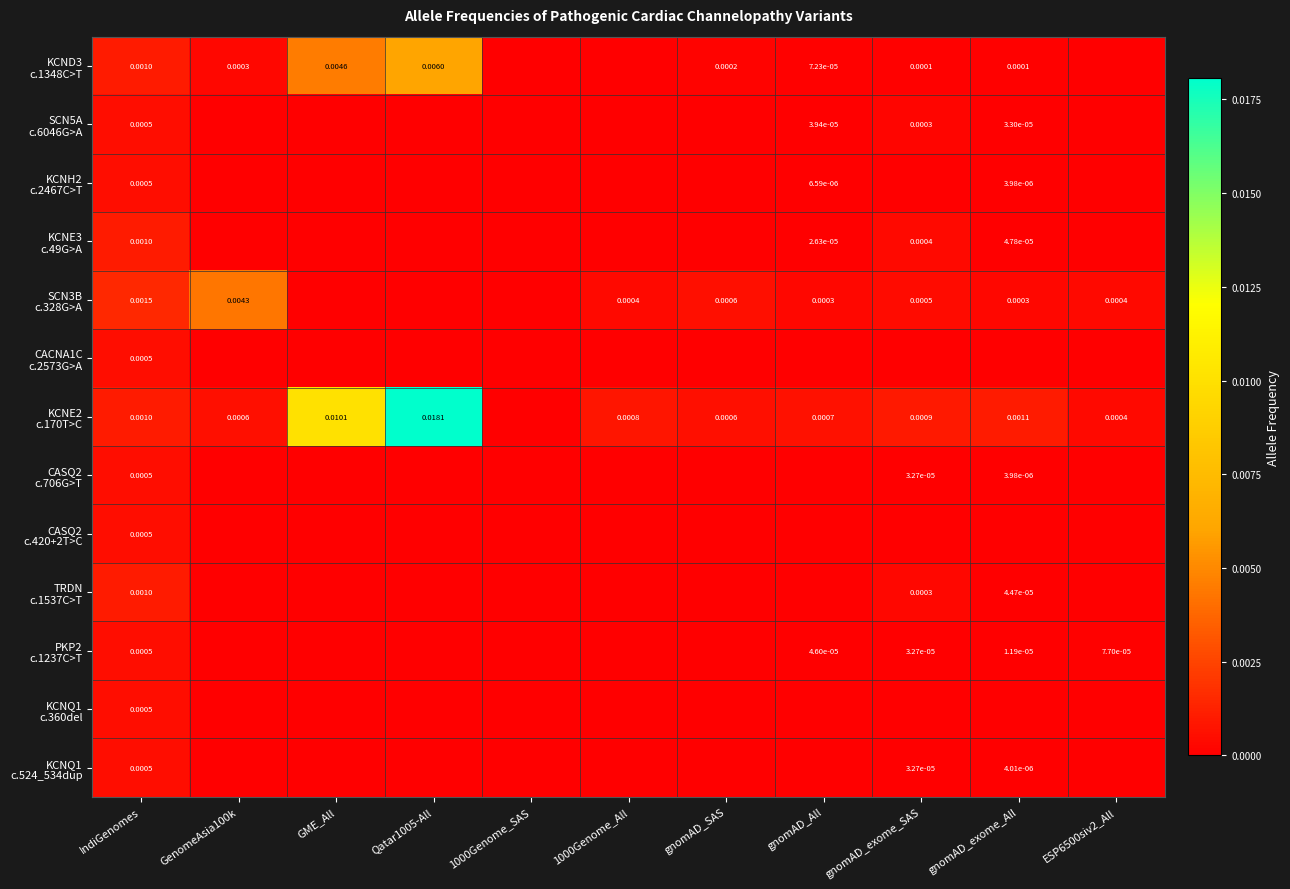

How many positive values does the SCN5A c.6046G>A series have?

4